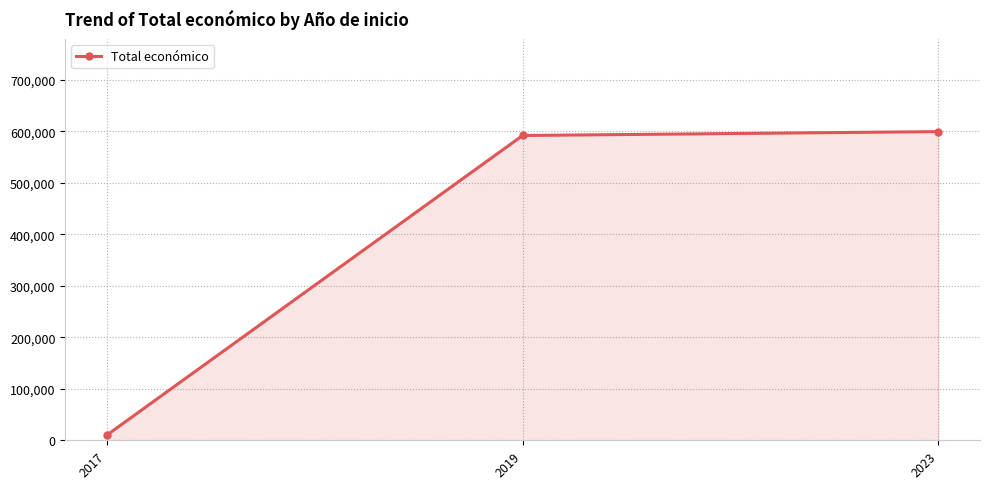

Count the number of categories in the chart.

3